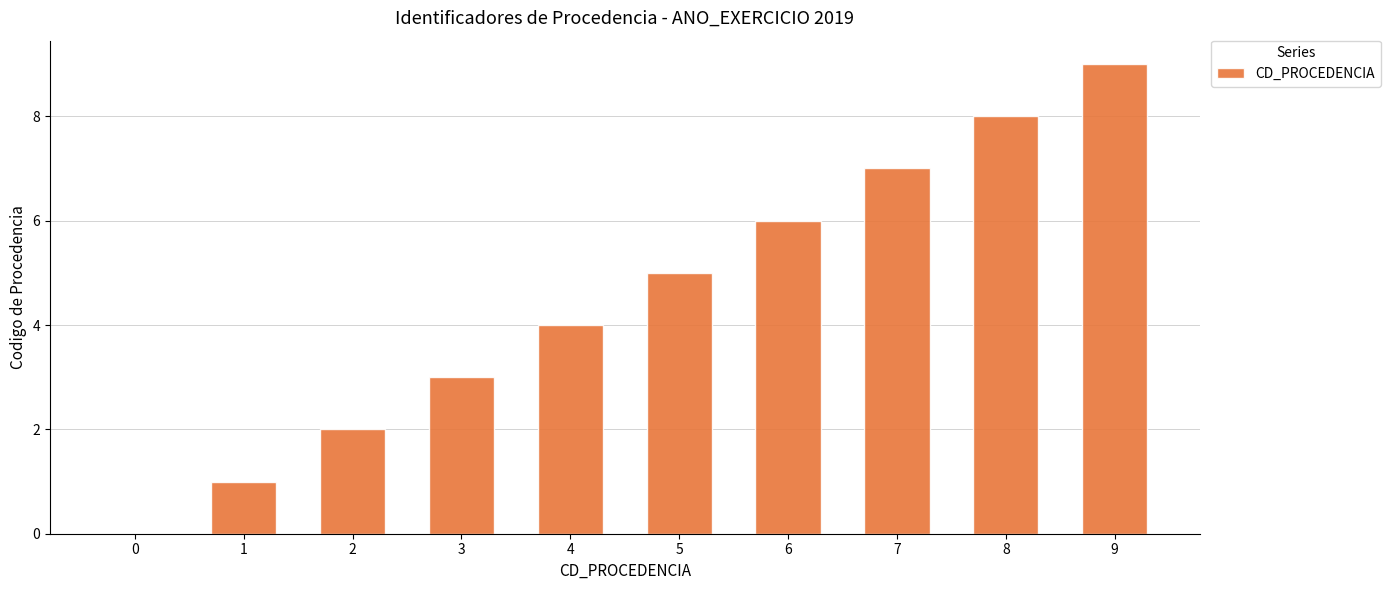

Reading left to right, transcribe all the data shown in this chart.

0	1	2	3	4	5	6	7	8	9